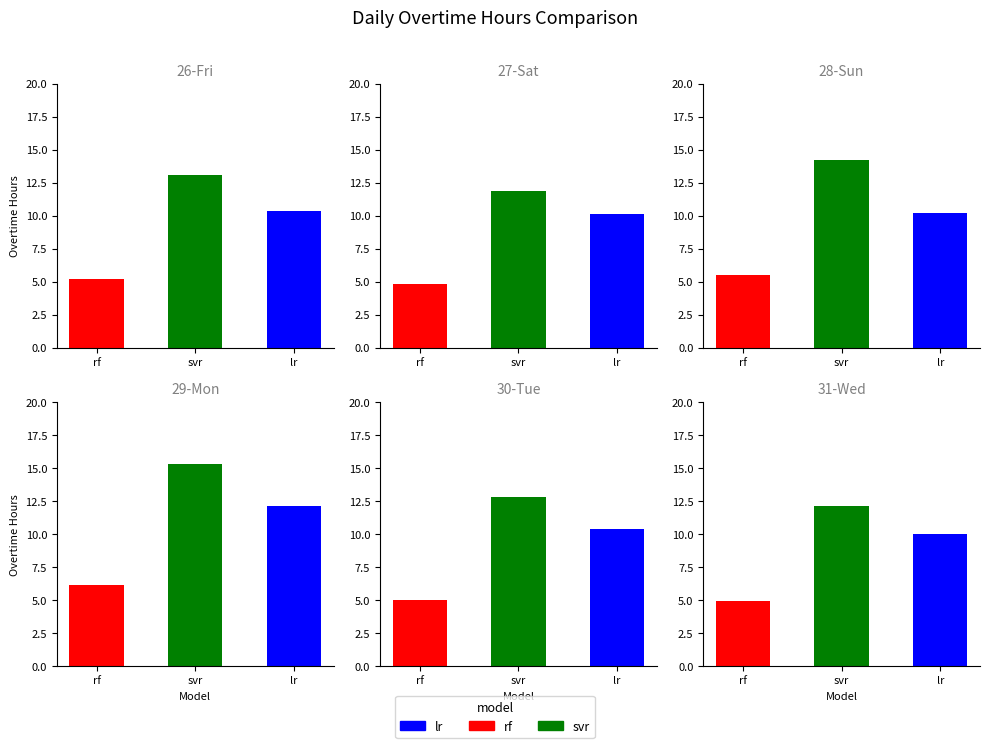

What are all the series names shown in the legend?

lr, rf, svr